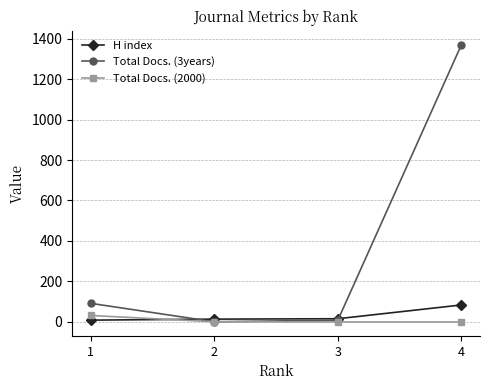

What are all the series names shown in the legend?

H index, Total Docs. (3years), Total Docs. (2000)